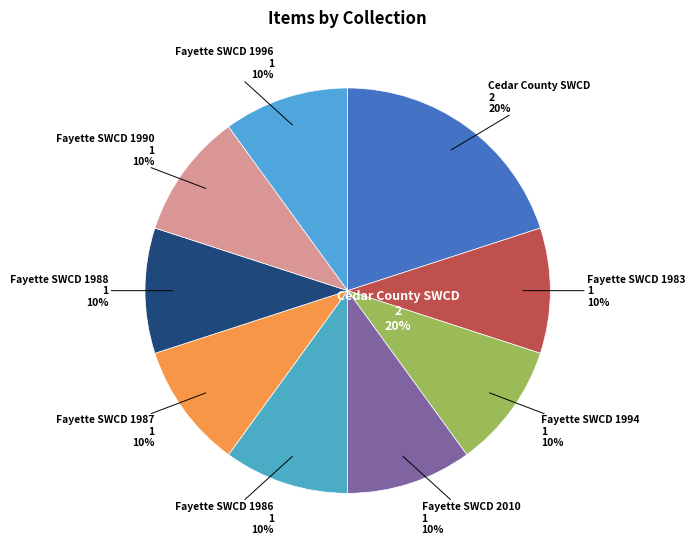

What percentage is the Fayette County SWCD (1996) slice, to the nearest percent?

10%